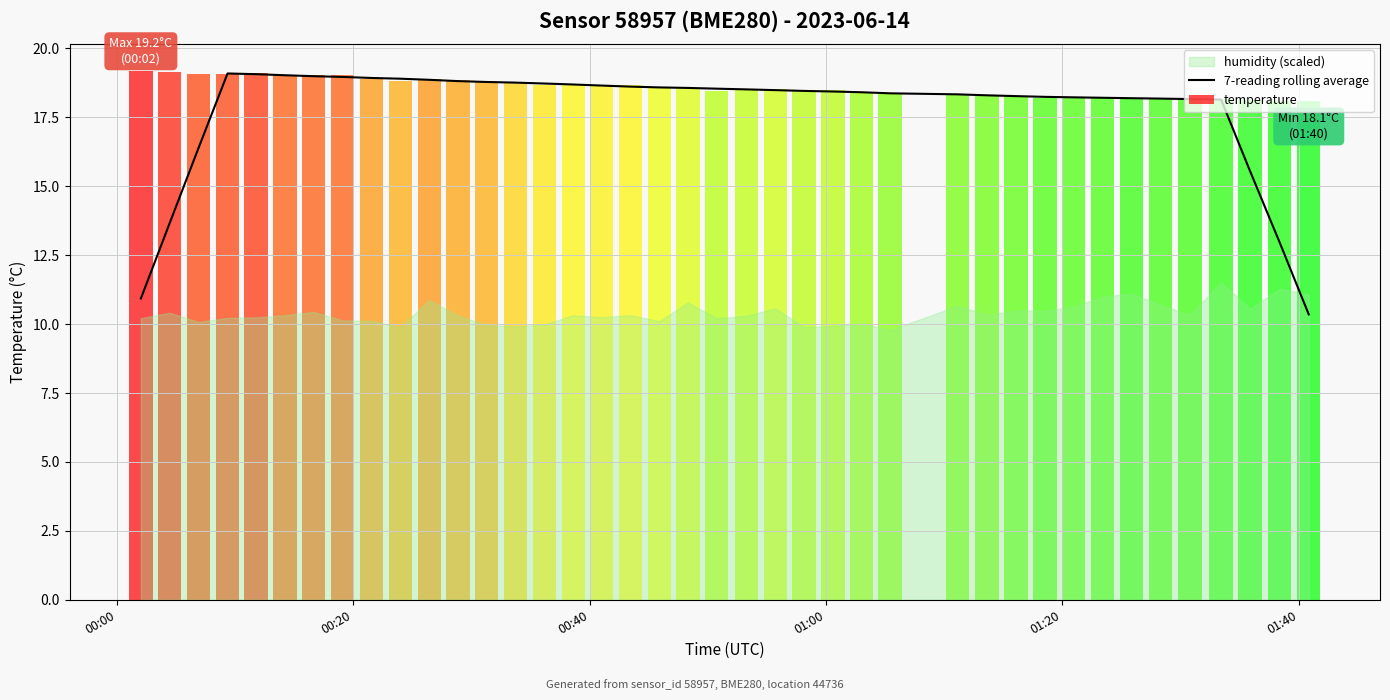

What is the highest value of the 7-reading rolling average series?

19.1